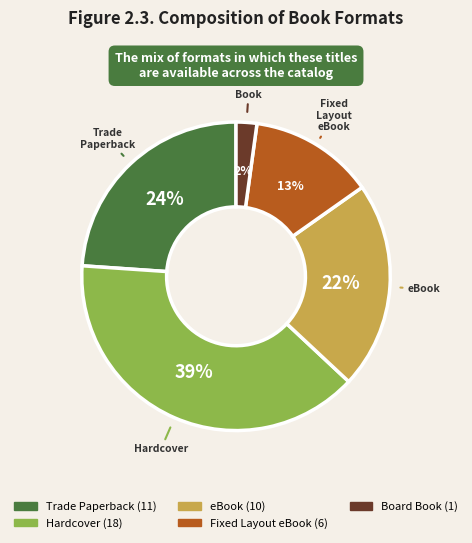

What is the largest slice in the pie chart?

Hardcover